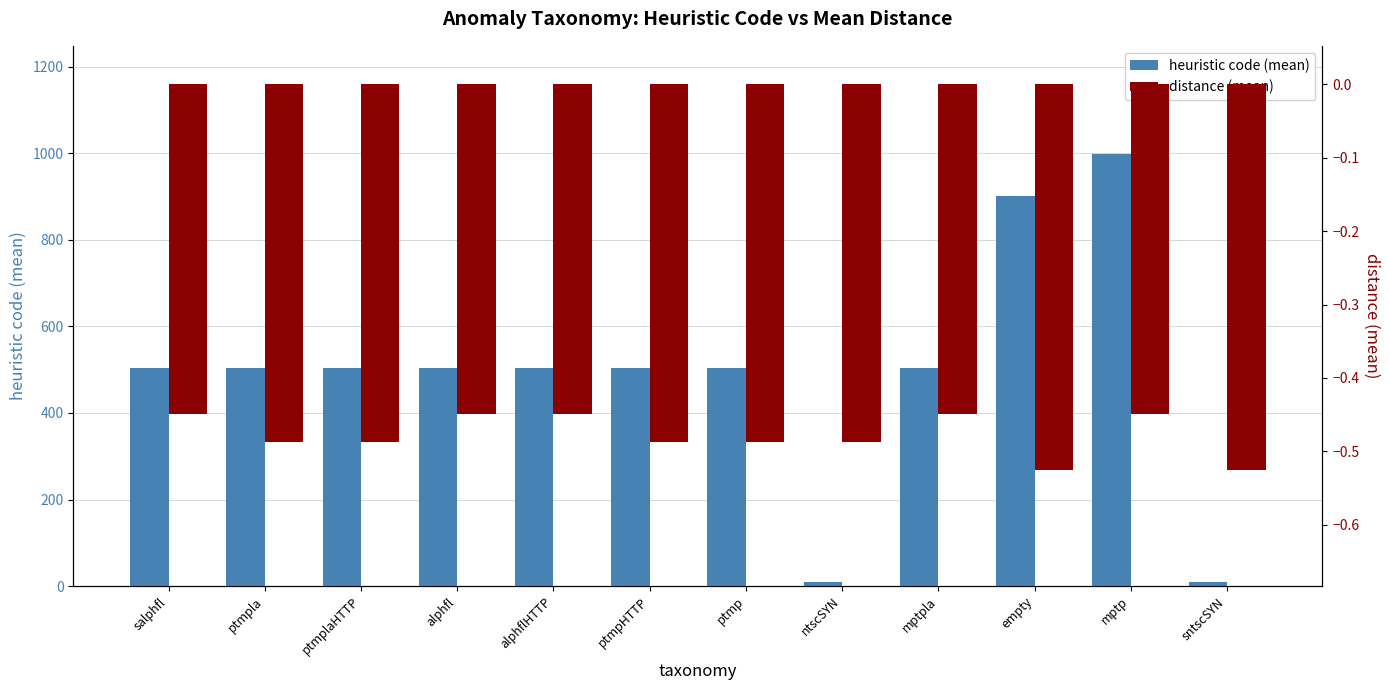

What is the difference between the second highest and minimum values in the heuristic code (mean) series?

891.0